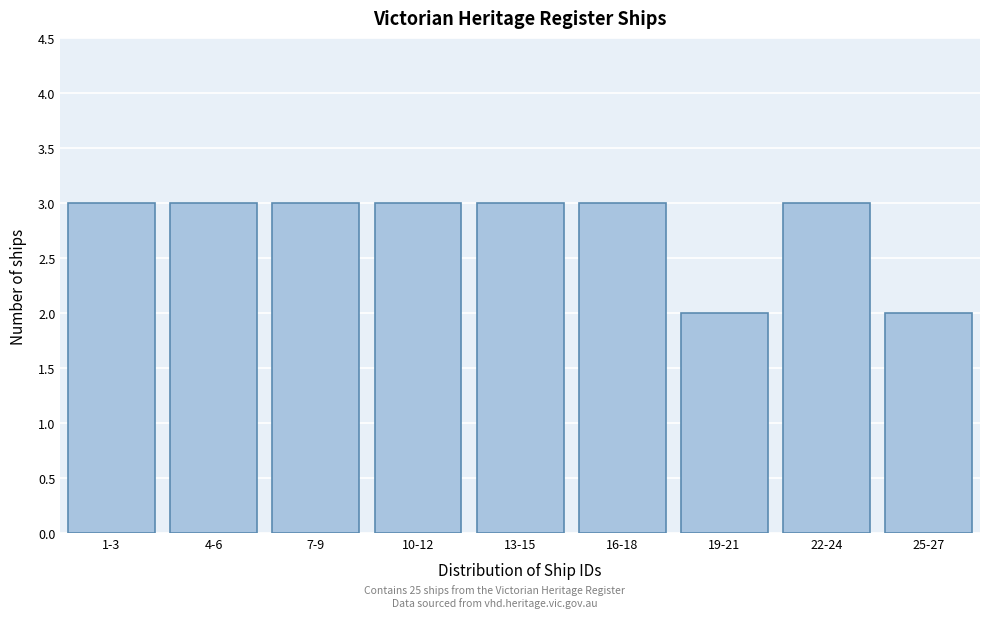

Reading left to right, what are all the values shown in this chart?

3	3	3	3	3	3	2	3	2